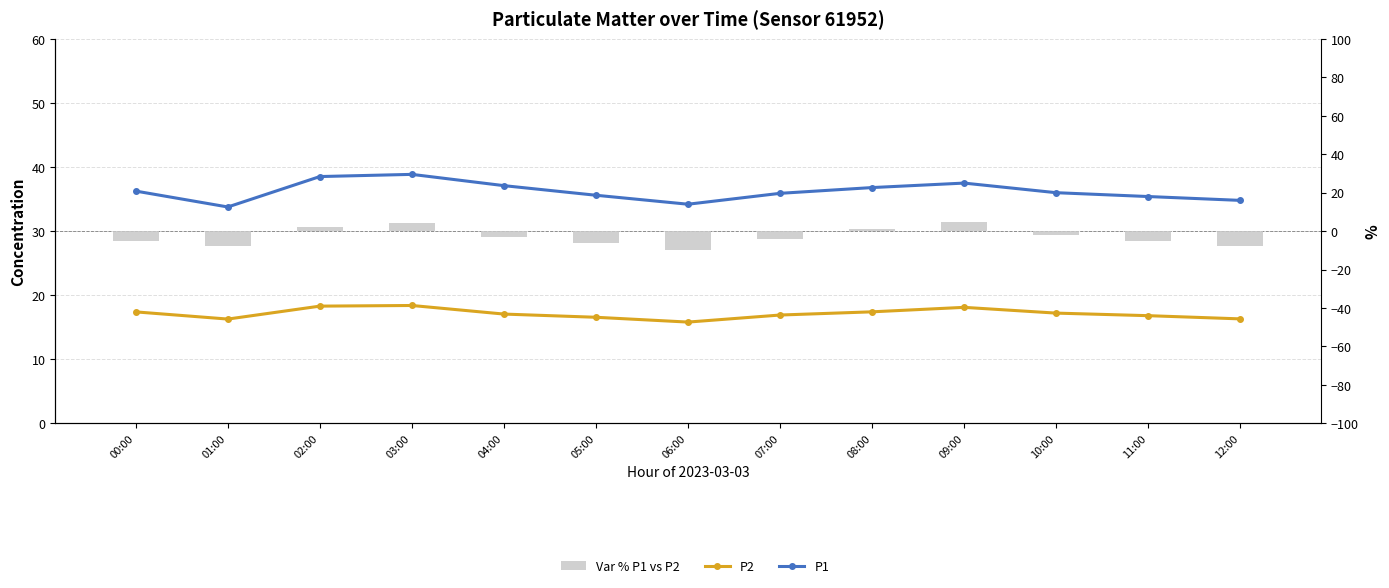

What position from the right is 12:00?

1